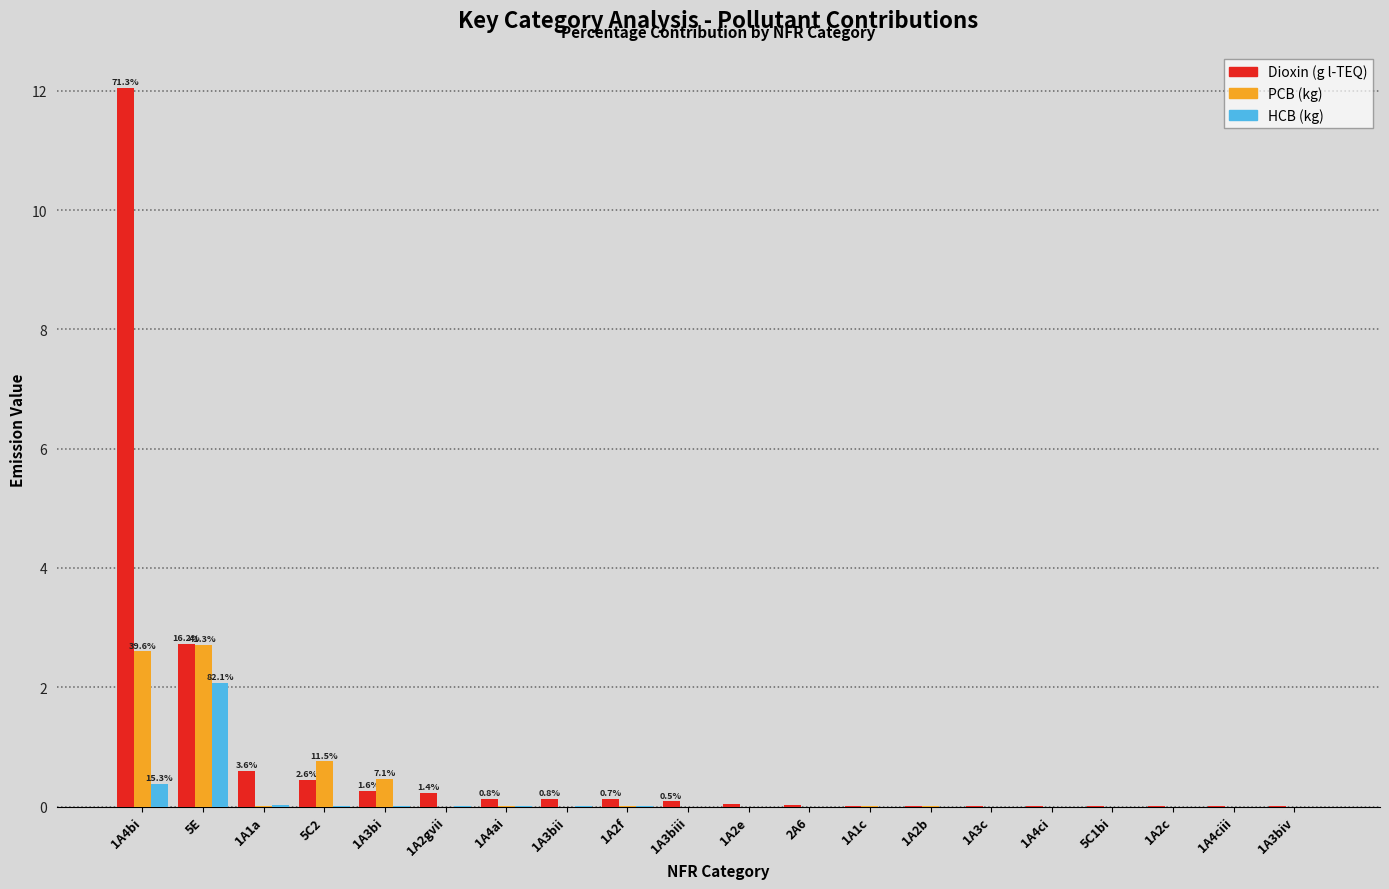

What is the greatest value displayed?

12.0